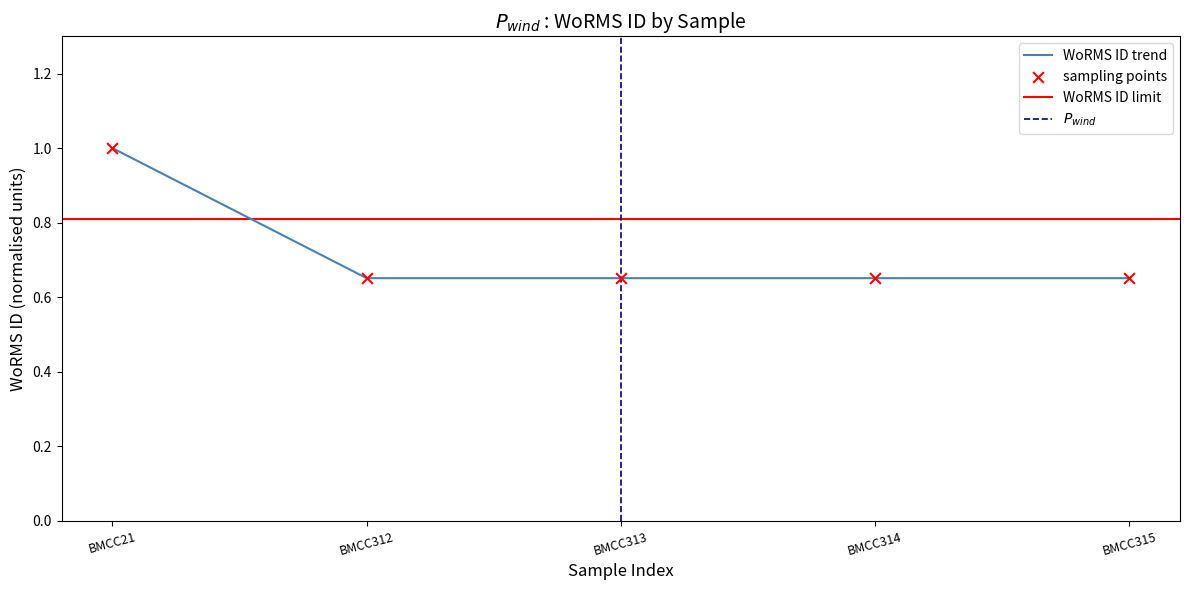

Is it true that WoRMS ID trend equals 1.0 at BMCC21?

True